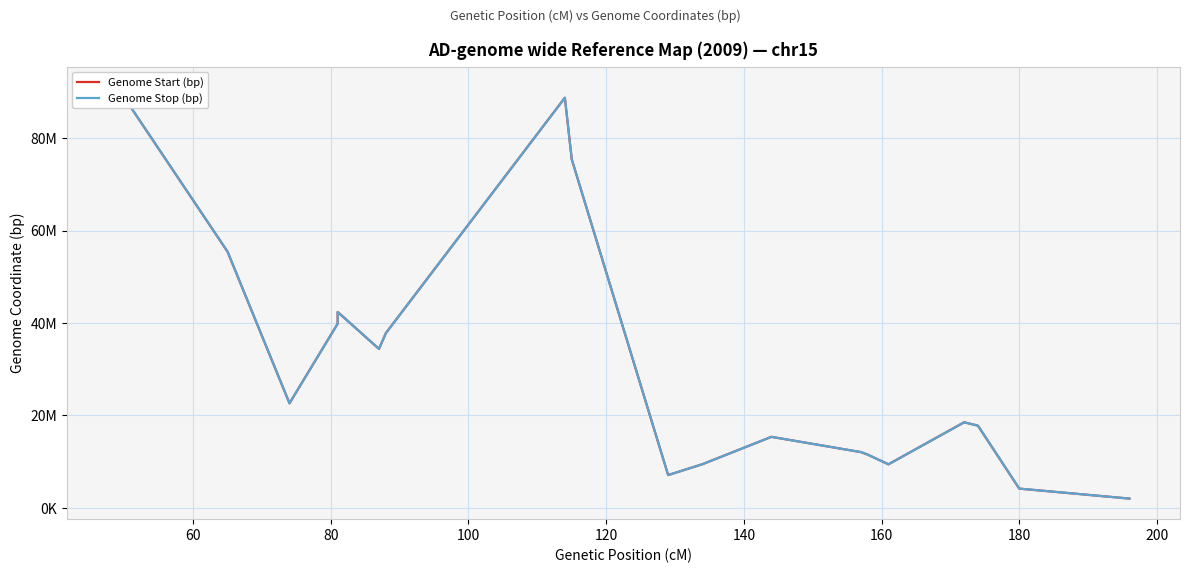

Reading left to right, transcribe all the data shown in this chart.

Genome Start (bp): 91044899	55444804	22613413	39853199	42388400	34385503	37811714	88765357	75424980	7078092	9440031	15352389	12050421	11492162	9407513	18502266	17773770	4145577	1986440
Genome Stop (bp): 91045033	55445033	22613564	39853346	42389031	34385931	37811891	88765561	75425115	7078309	9440255	15352646	12050527	11492290	9407676	18502376	17773970	4145762	1986539